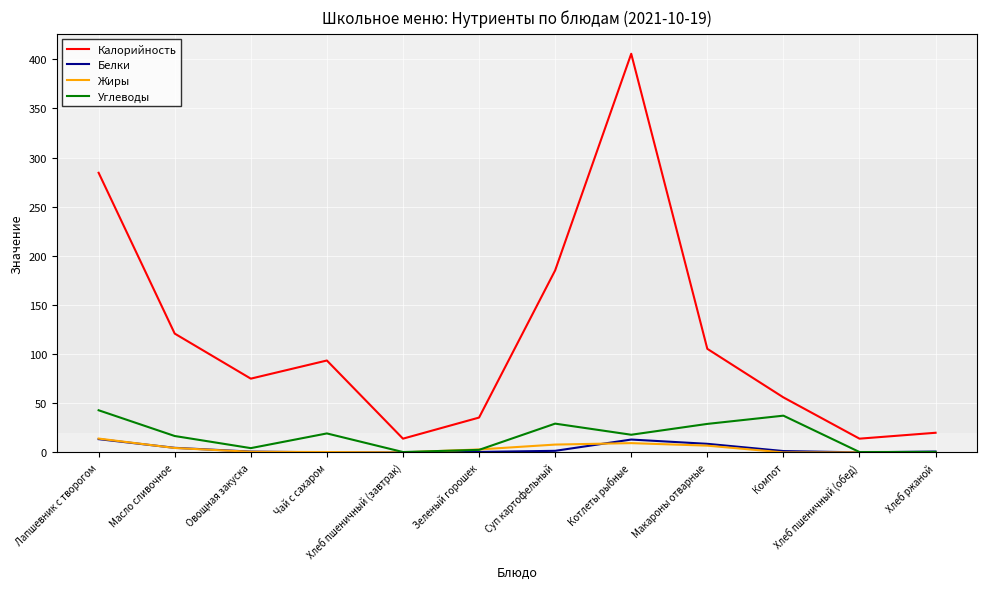

Where does the Белки series first go above 1?

Лапшевник с творогом